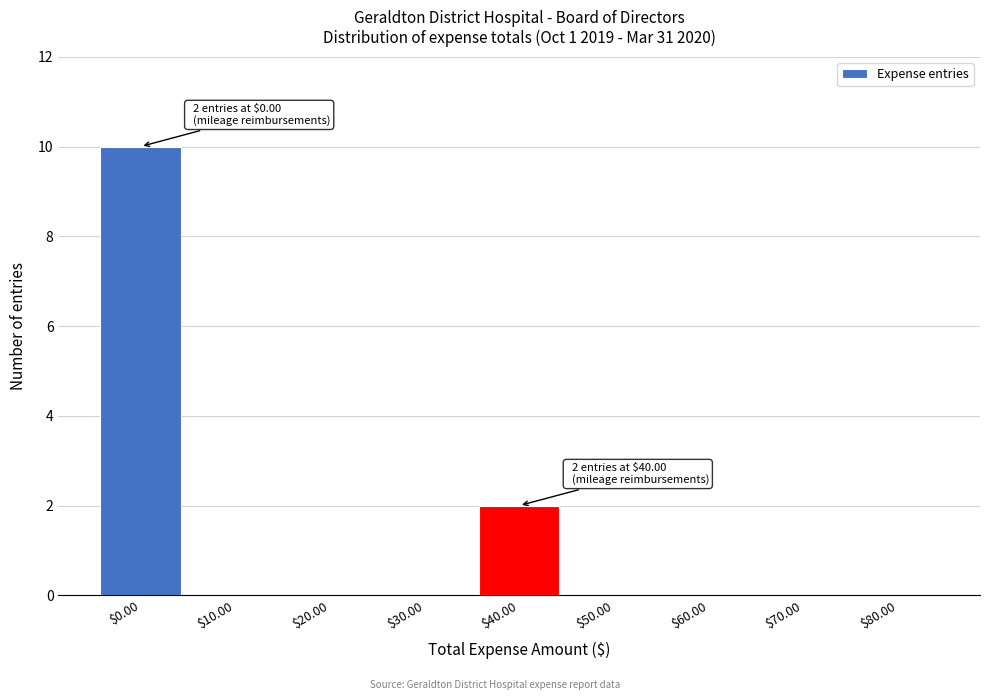

Which range on the x-axis has the tallest bar?

-5 to 5